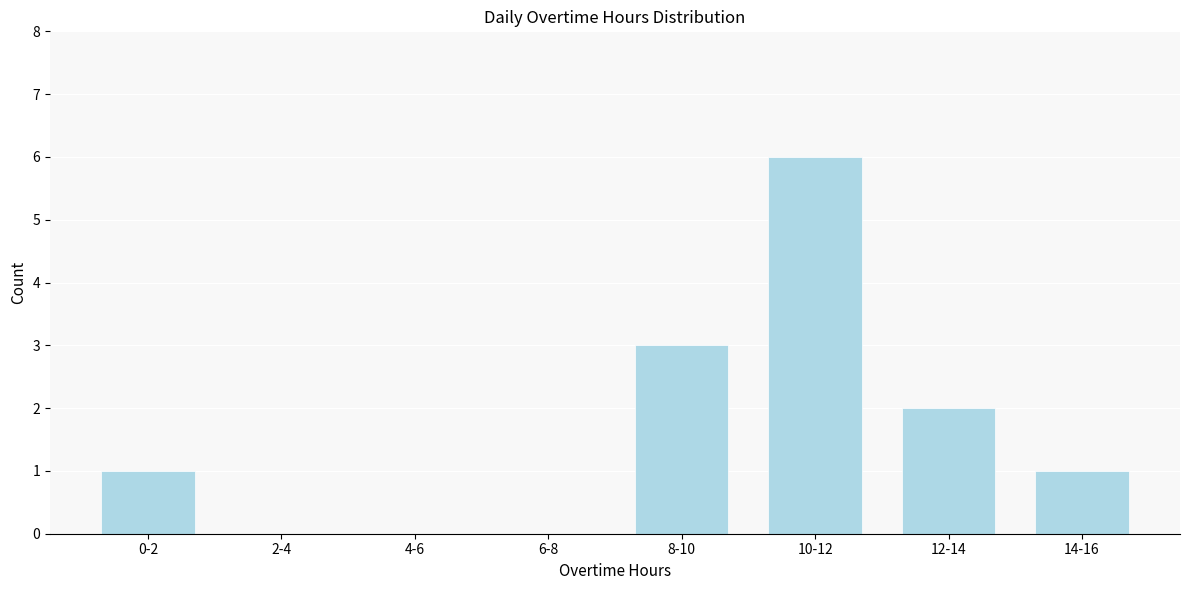

Reading left to right, what are all the values shown in this chart?

0-2=1	2-4=0	4-6=0	6-8=0	8-10=3	10-12=6	12-14=2	14-16=1